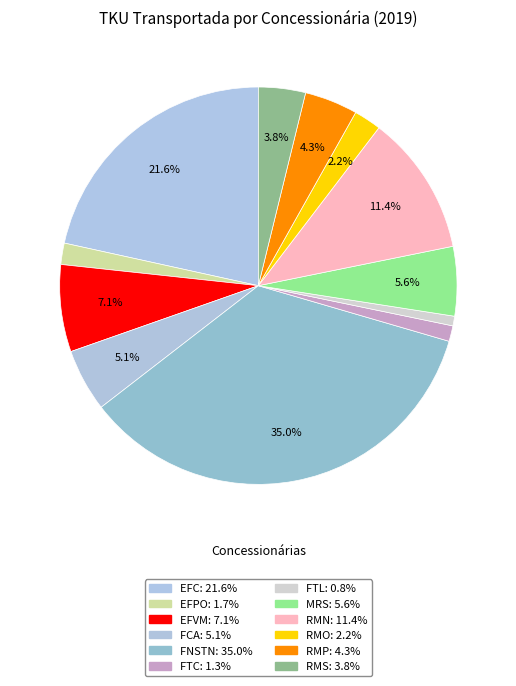

To the nearest percent, what is the average slice percentage?

8%